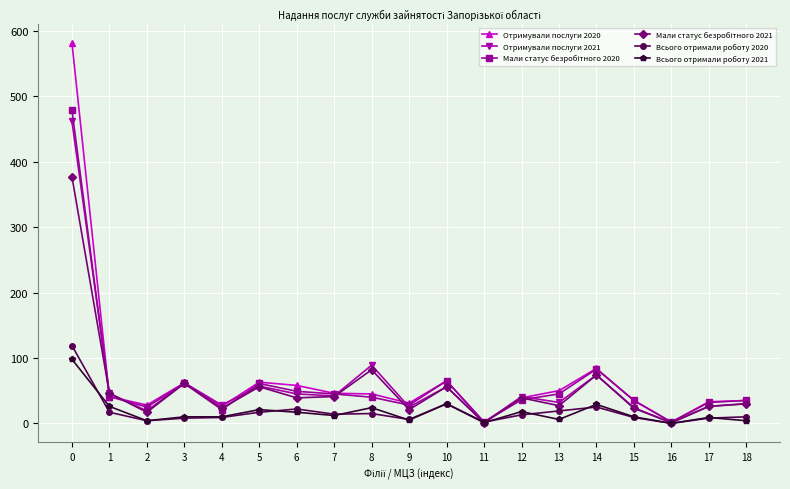

The value of Всього отримали роботу 2021 at 16 is 0. True or false?

True